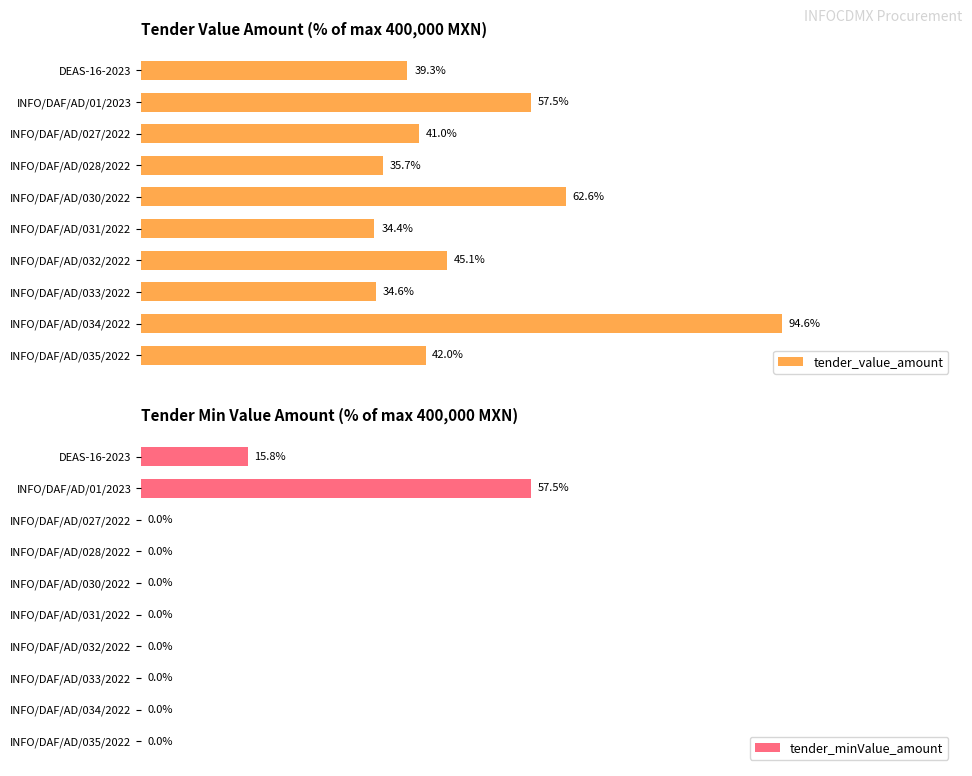

Rank the categories by tender_minValue_amount value from highest to lowest.

1, 0, 2, 3, 4, 5, 6, 7, 8, 9